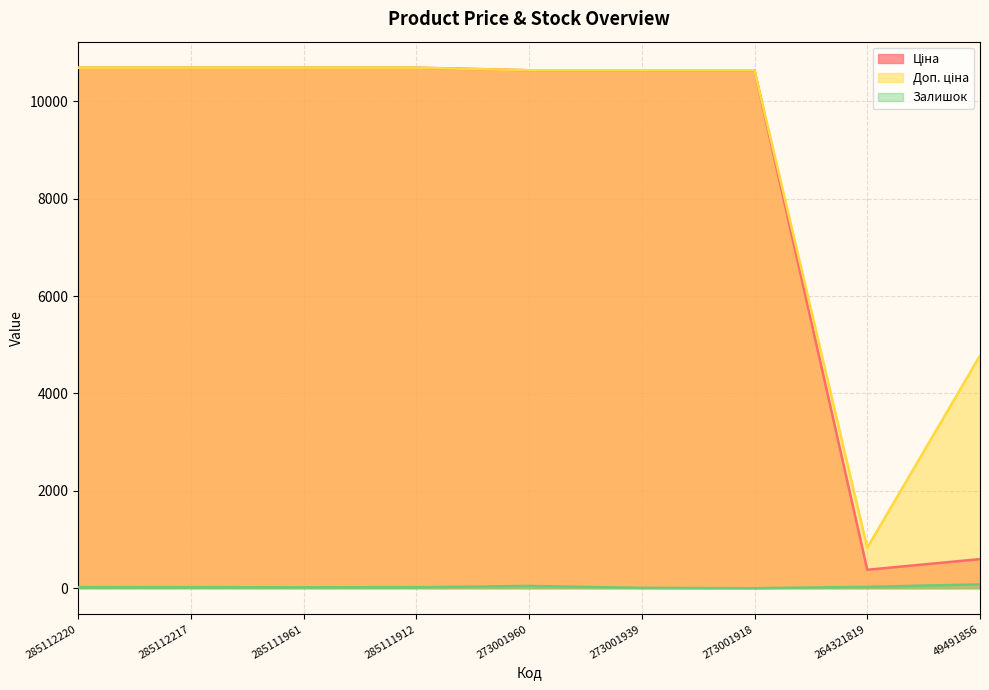

At how many categories does at least one series exceed 1524?

8